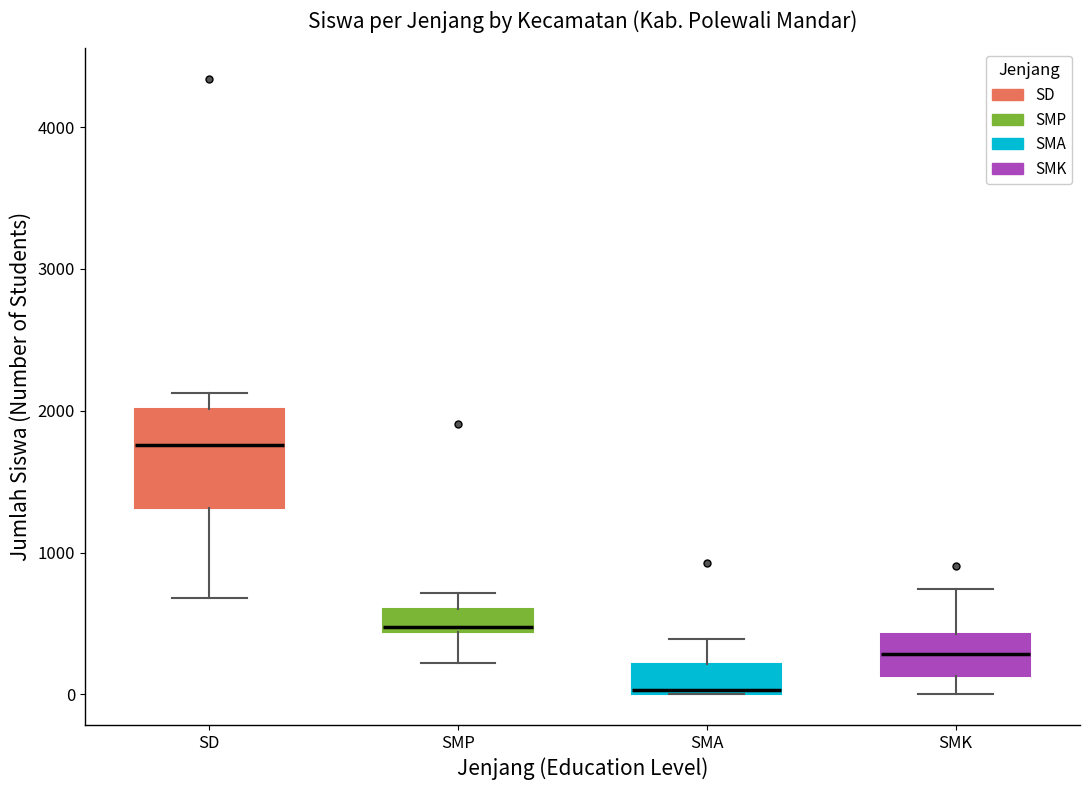

Reading left to right, read every box against the y-axis: the position of its median line, the range the box covers, and the ends of its whiskers. The values are not printed on the chart, so give them approximately, as read against the axis.

SD: median 1800, box 1300 to 2000, whiskers 700 to 2100
SMP: median 500, box 400 to 600, whiskers 200 to 700
SMA: median 0, box 0 to 200, whiskers 0 to 400
SMK: median 300, box 100 to 400, whiskers 0 to 700